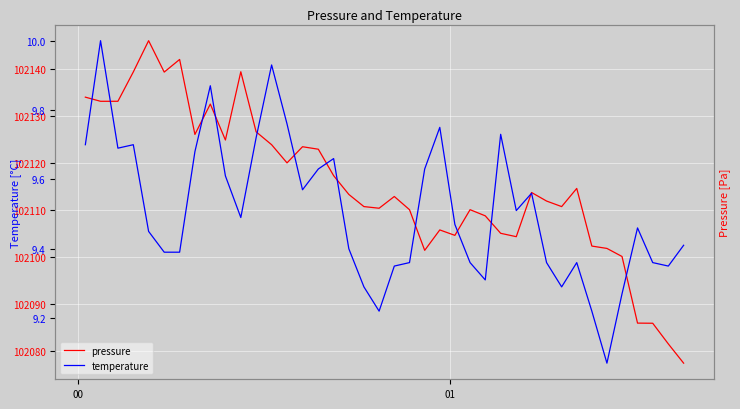

How many categories are shown in the chart?

40